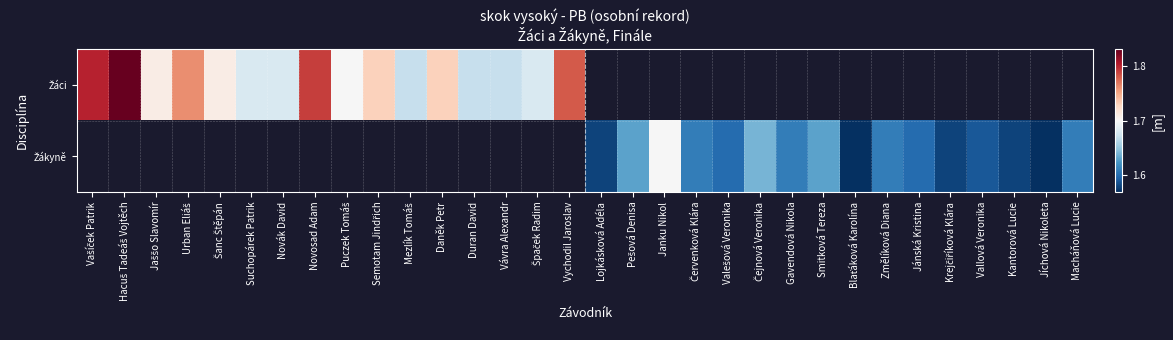

The value of Žákyně at Blaťáková Karolína is 1.6. True or false?

True